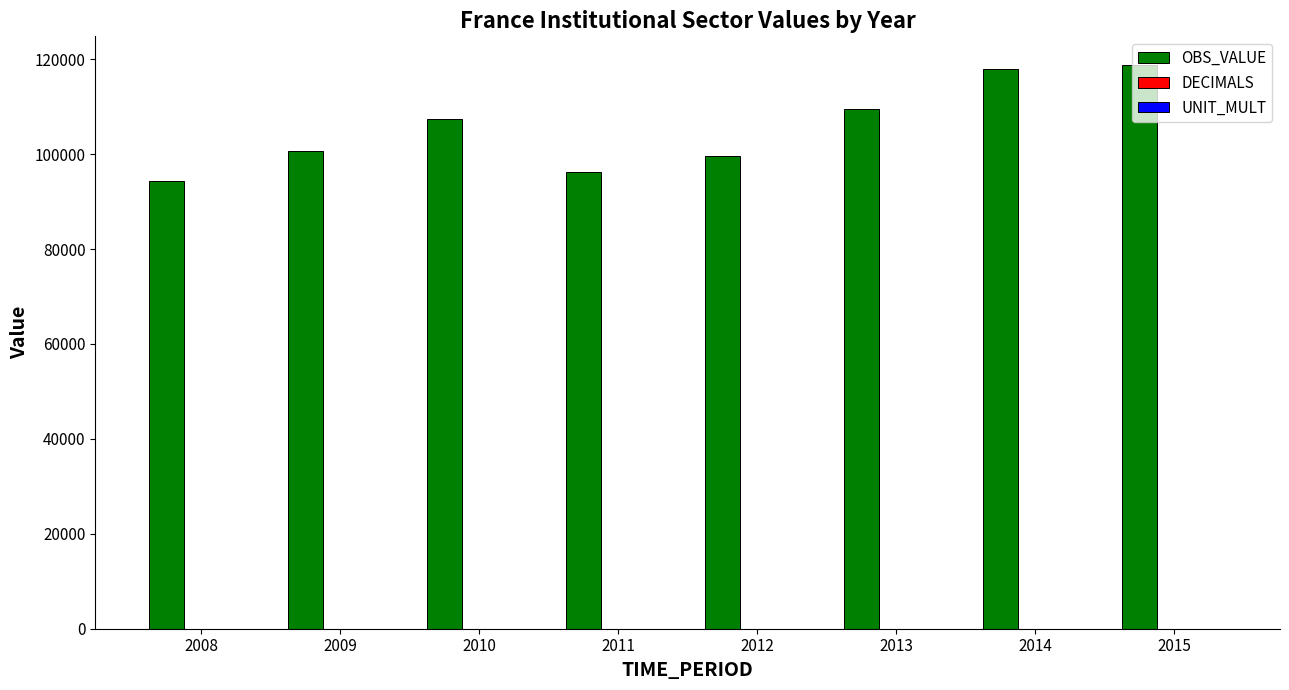

Which series has the largest total across all categories?

OBS_VALUE